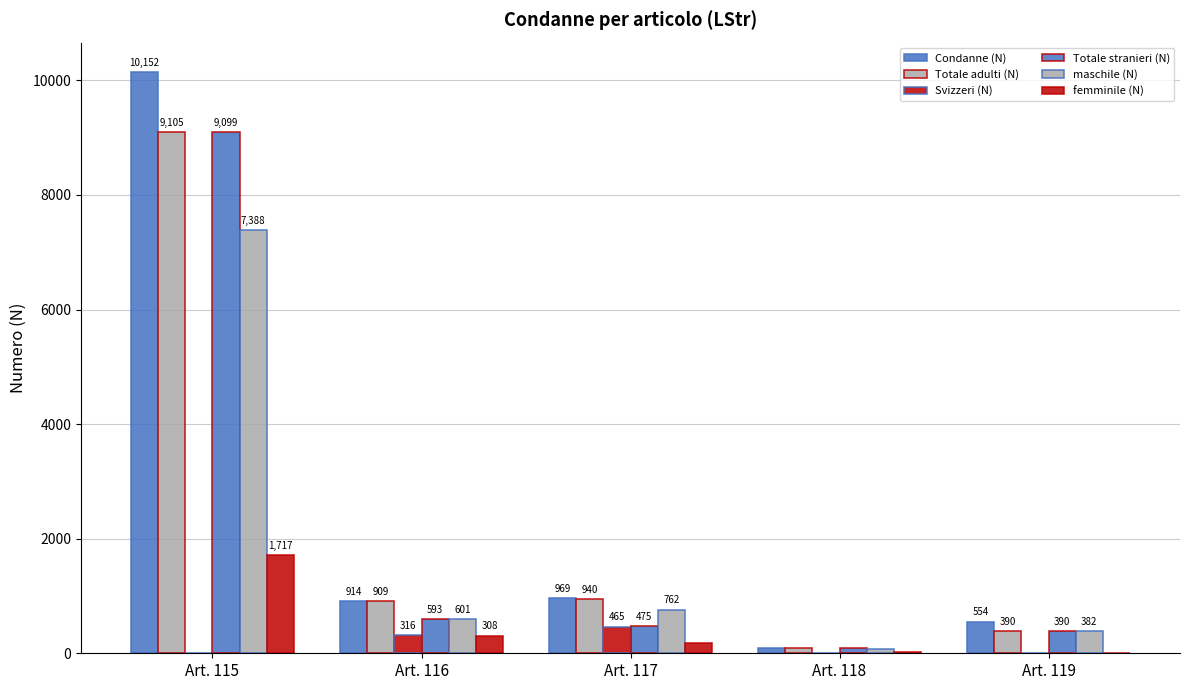

List the labels in order of Condanne (N) value, smallest first.

Art. 118, Art. 119, Art. 116, Art. 117, Art. 115